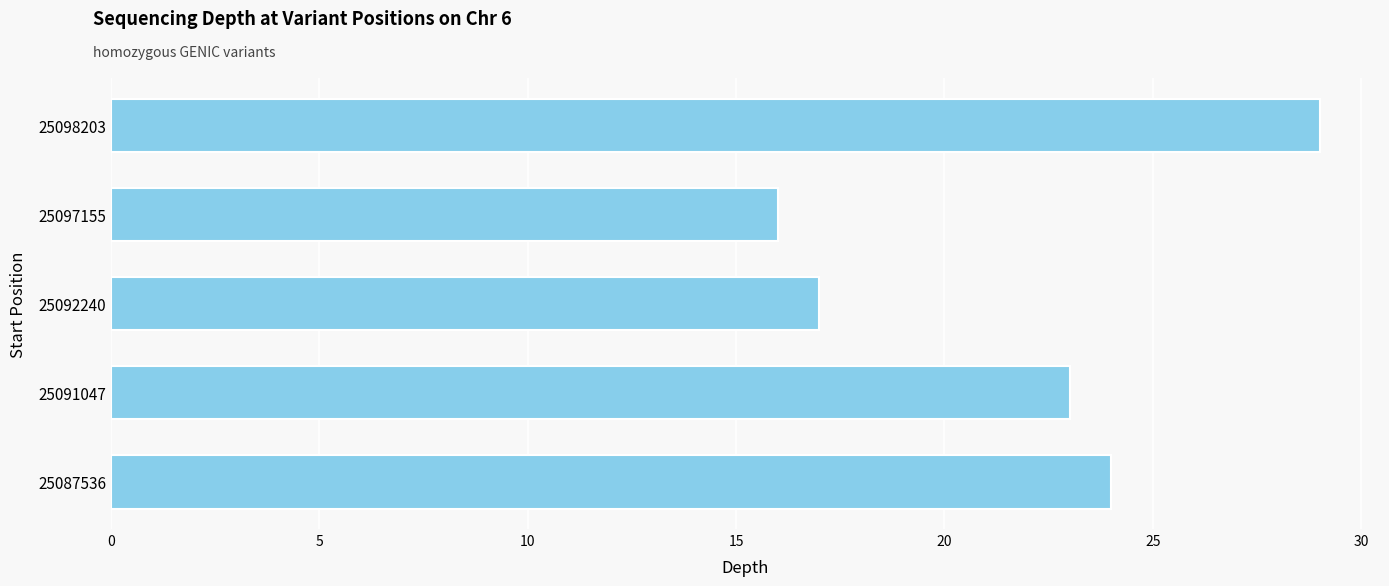

Between 25097155 and 25092240, which is larger?

25092240